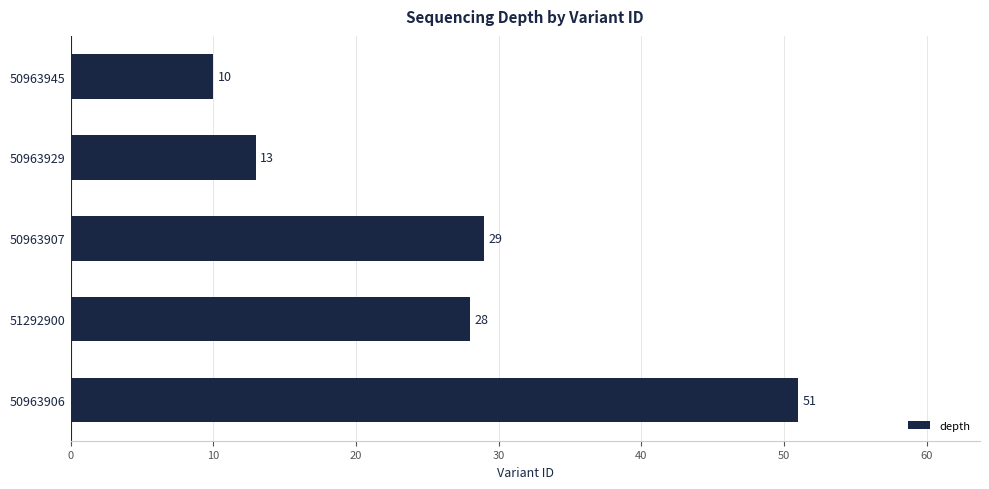

How many values are below 28?

2